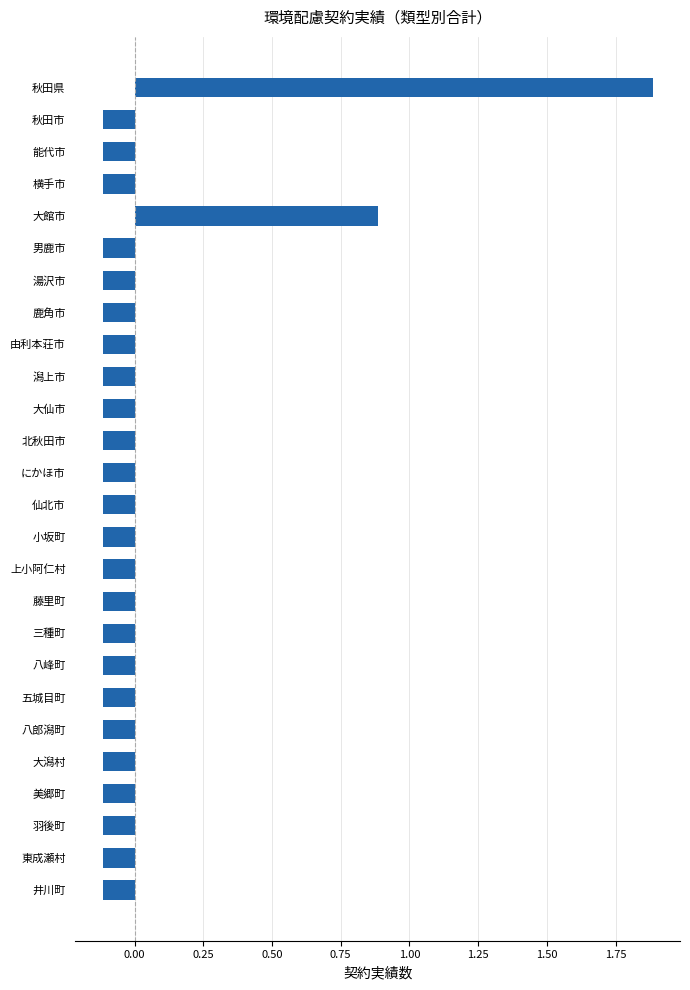

What is the value of the 24th bar from the top?

-0.1